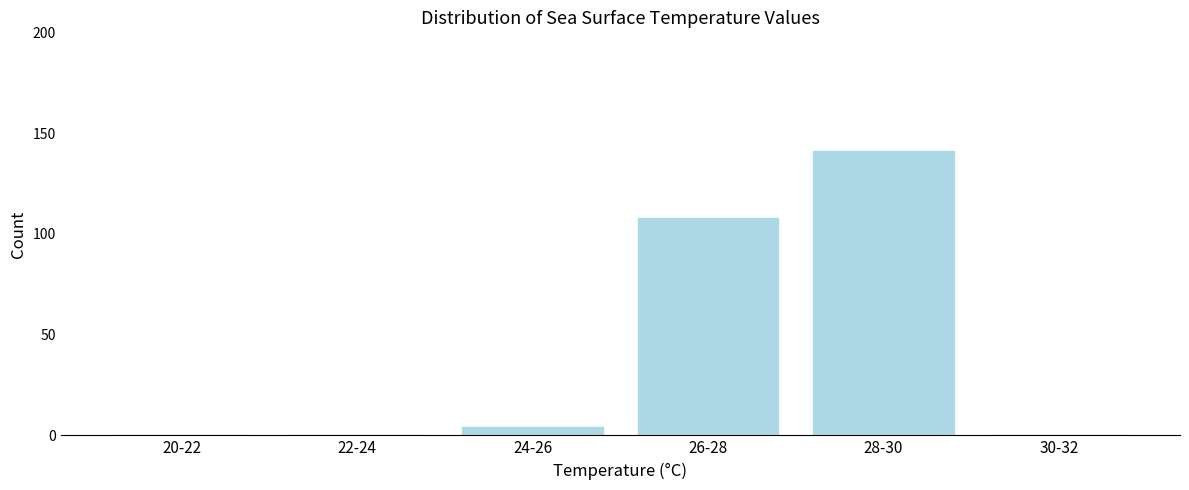

Reading left to right, what are all the values shown in this chart?

20-22=0	22-24=0	24-26=4	26-28=108	28-30=141	30-32=0